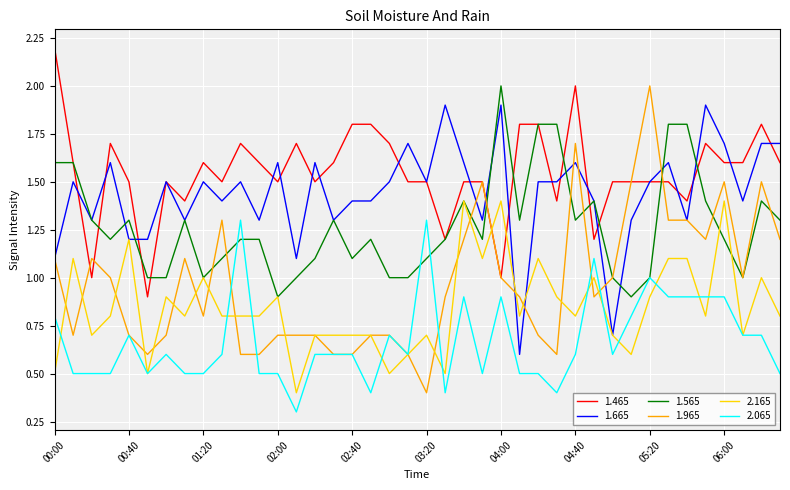

What is the greatest value displayed?

2.2